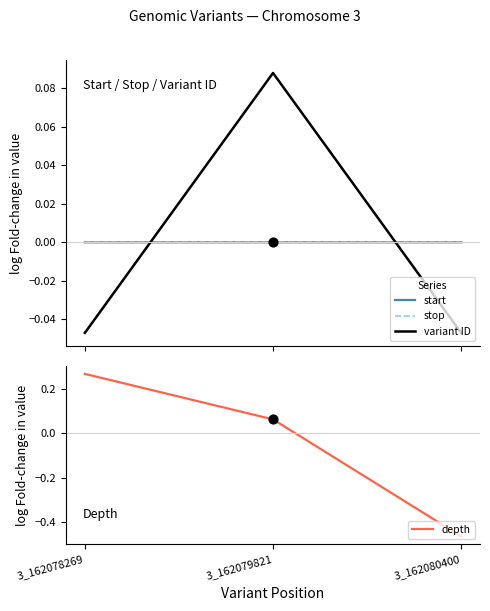

Which series has the widest spread of Y values?

depth